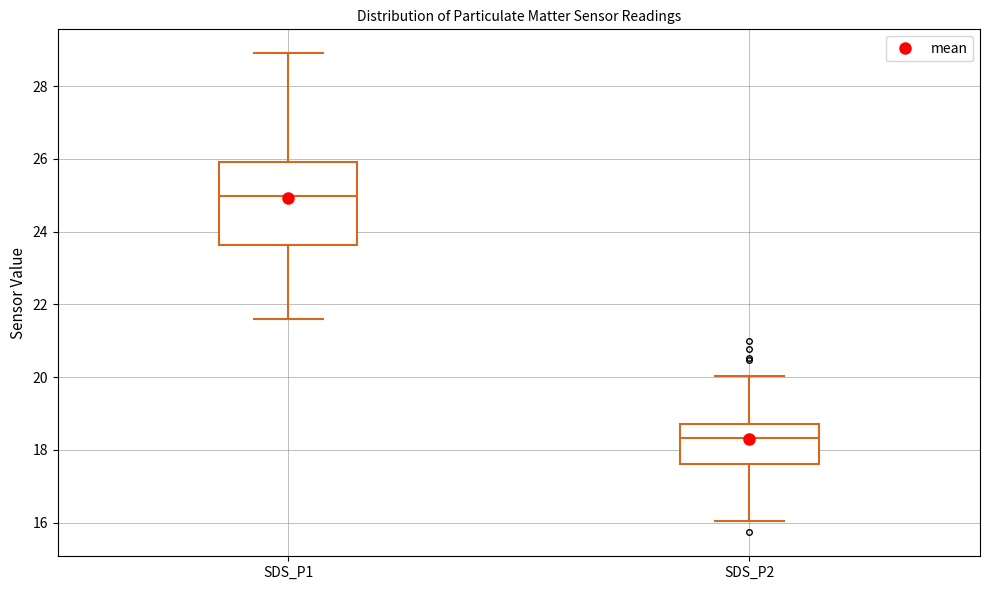

Which box has the highest median line?

SDS_P1